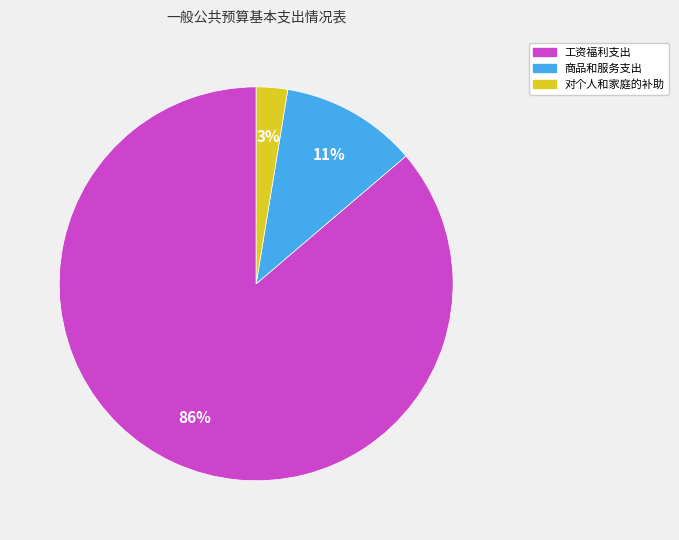

Which category has the biggest portion of the pie?

工资福利支出